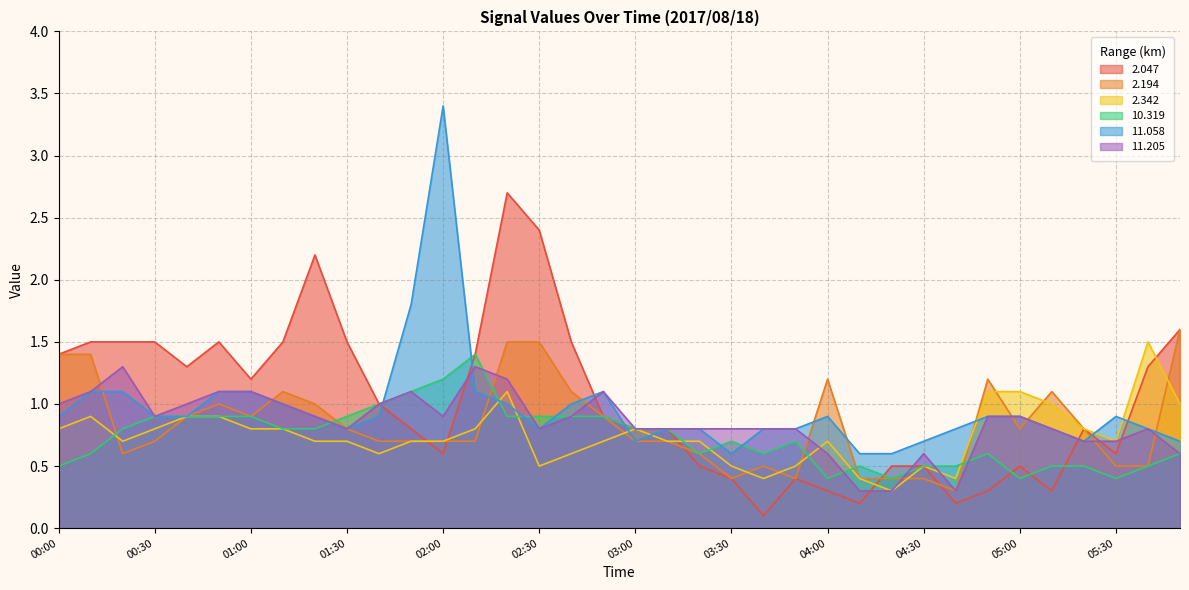

True or false: 2.194 and 2.047 intersect in this chart.

True